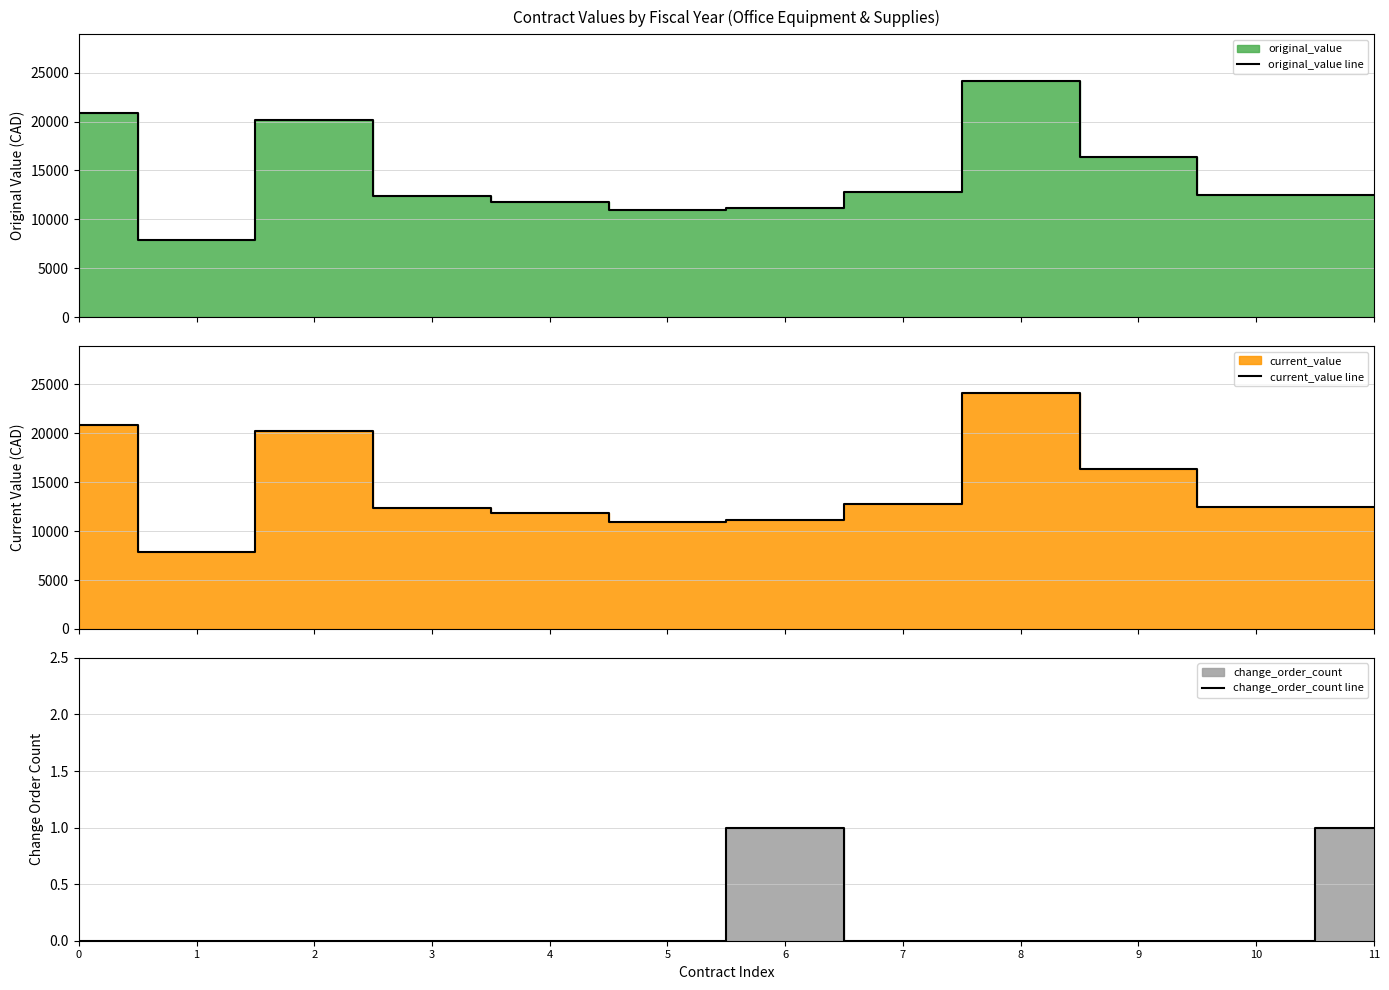

Where is current_value line nearest to the value 15992?

9